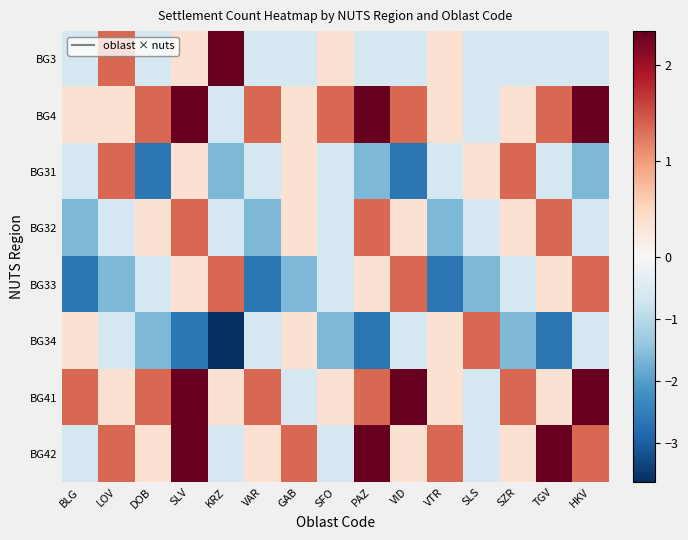

At which category does the chart reach its minimum across all series?

KRZ